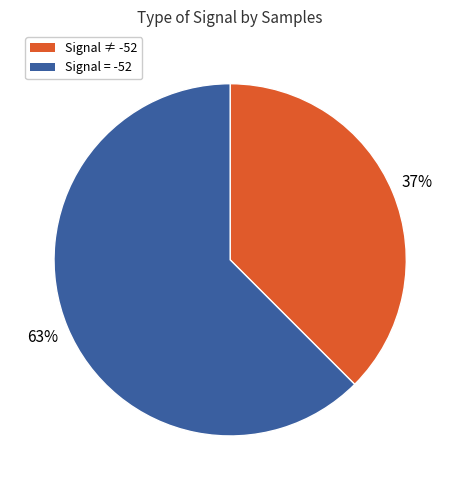

Does any single category account for the majority?

Yes